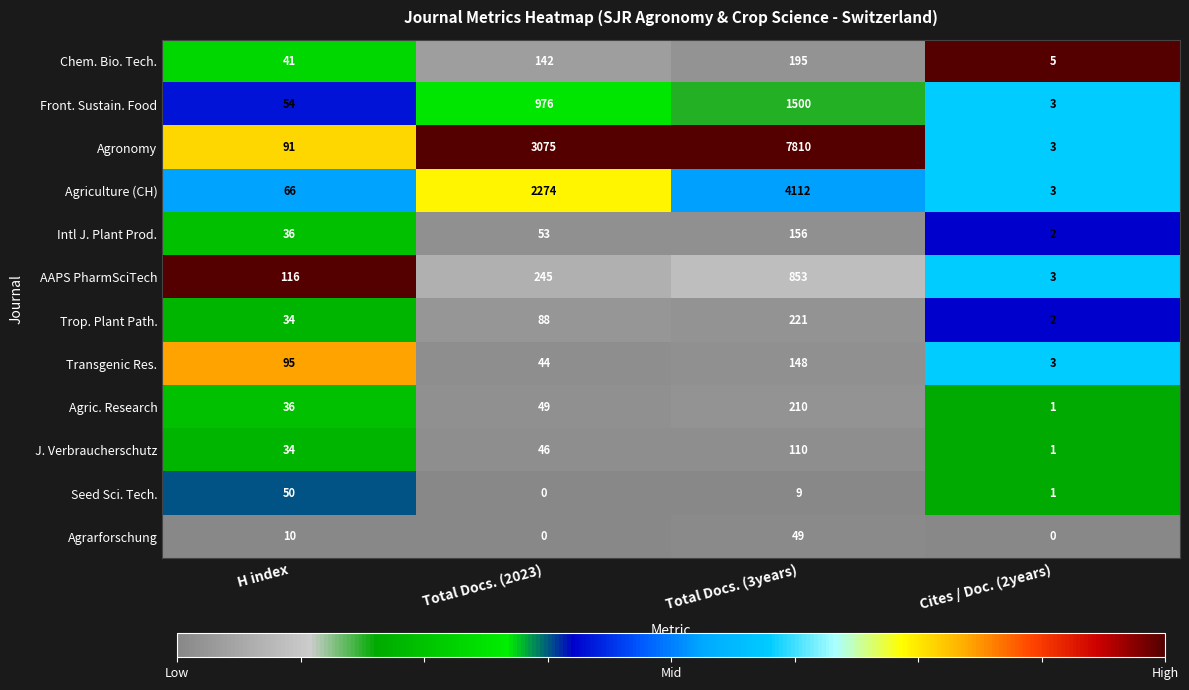

What is the maximum value shown in the chart?

7810